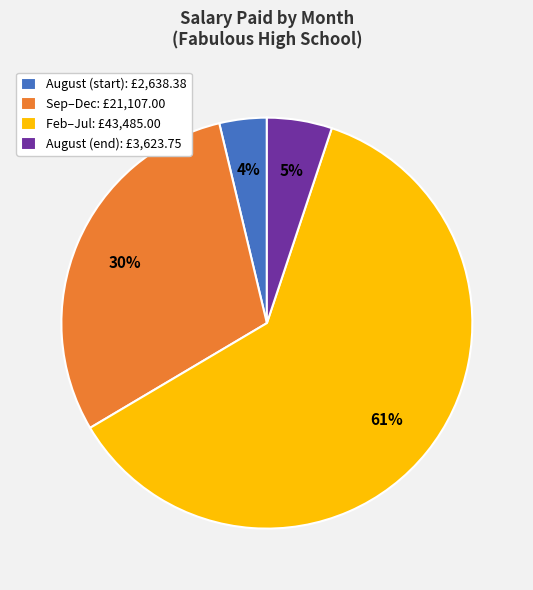

How many slices are in this pie chart?

4